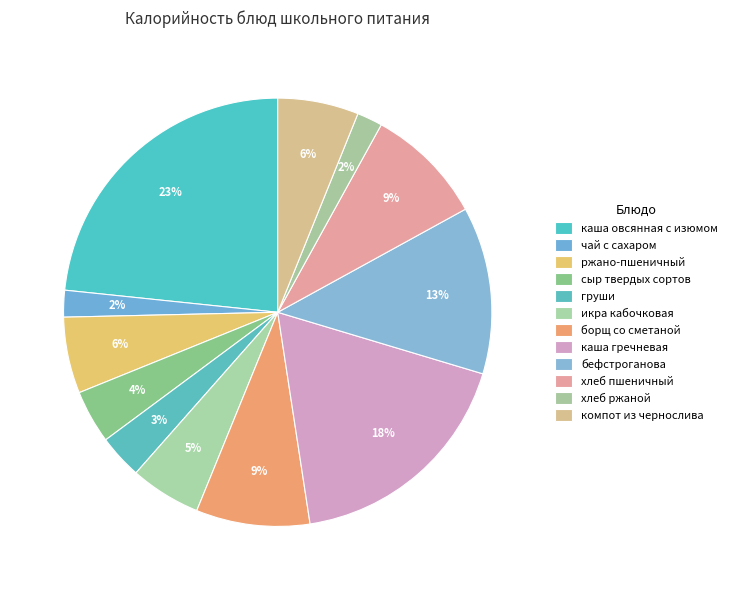

Is it true that бефстроганова is 13% of the pie?

True